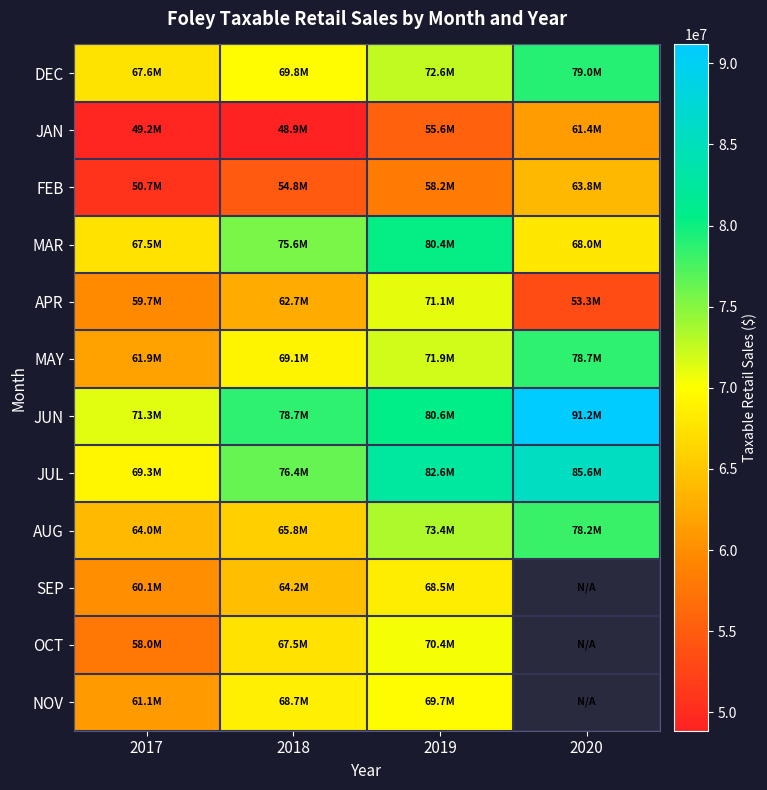

How many distinct data groups are displayed?

12